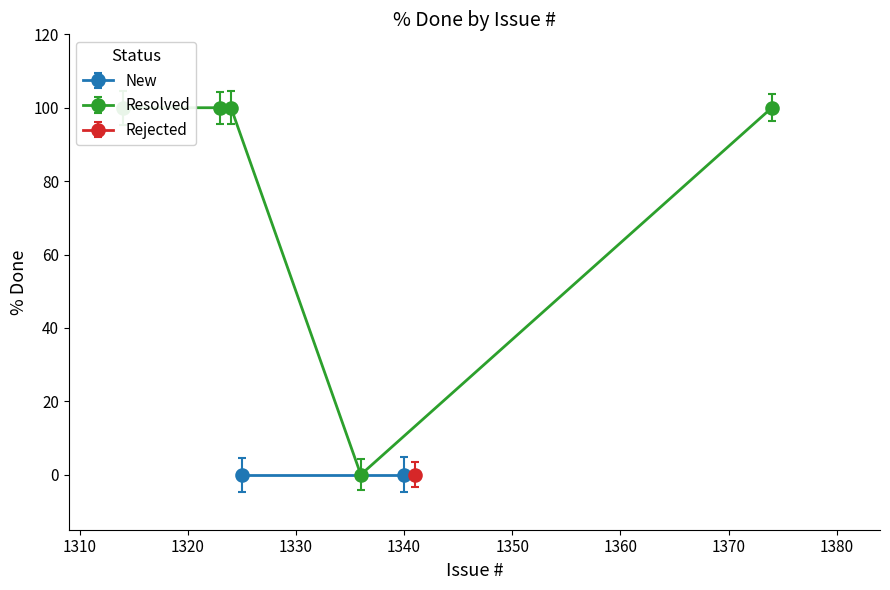

What is the sum of all values?

400